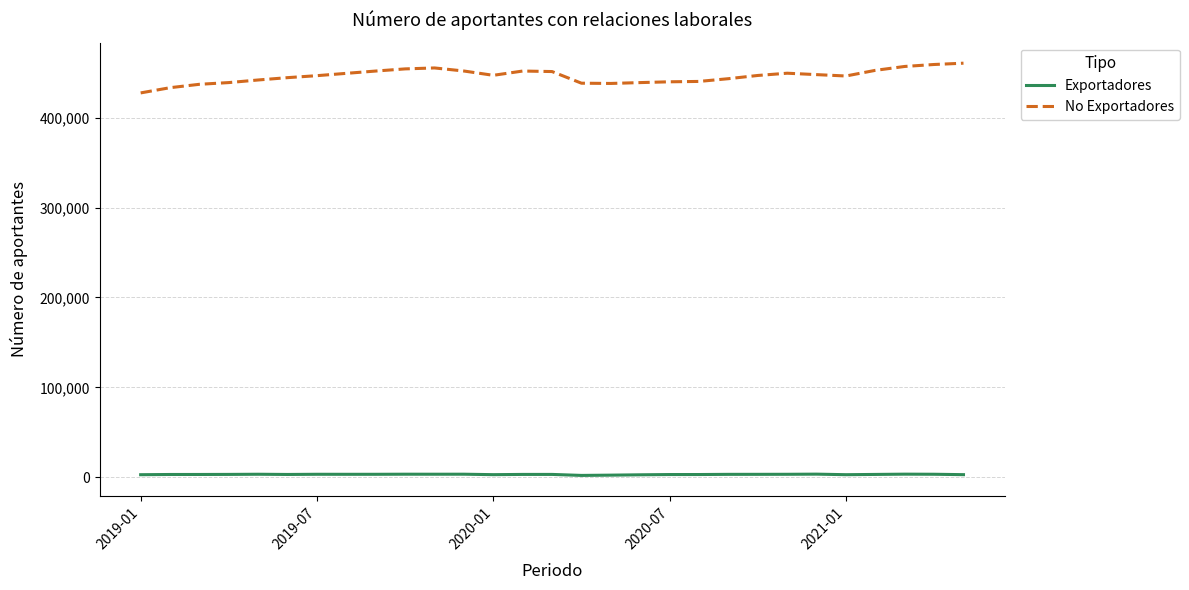

How many series are shown in this chart?

2